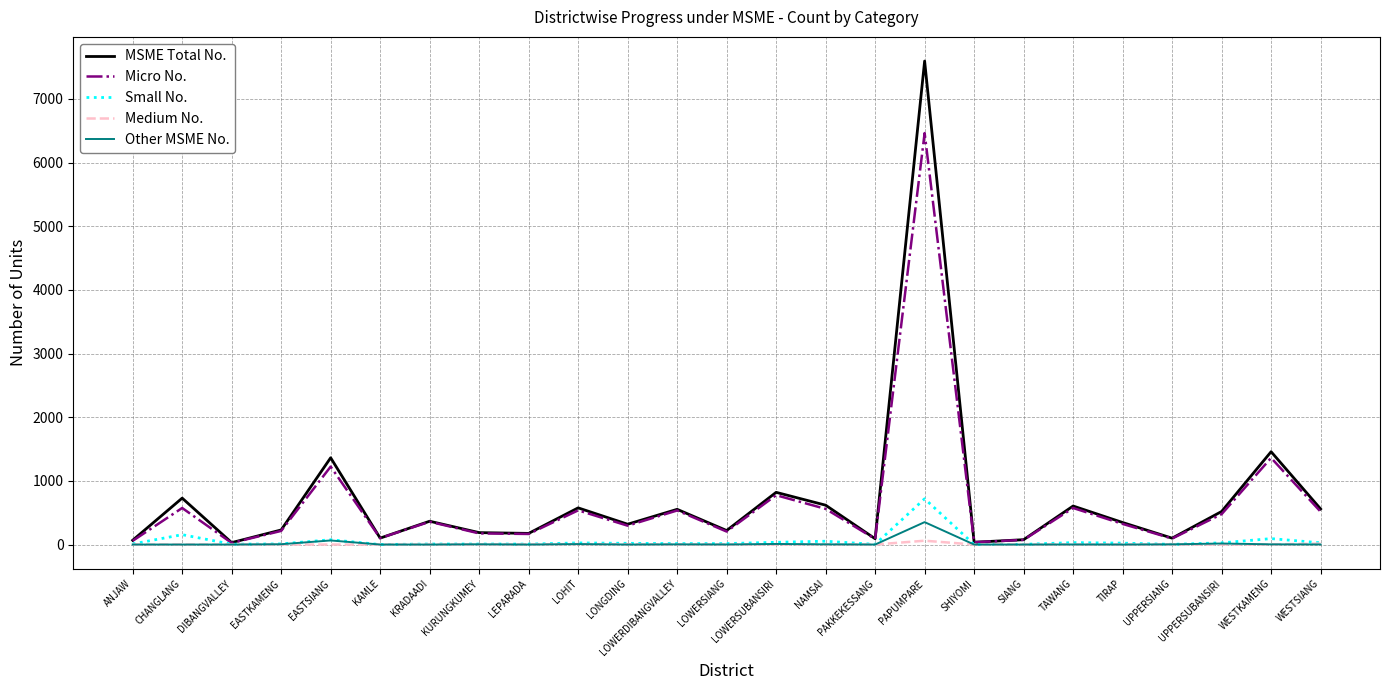

What is the sum of all Small No. values?

1364